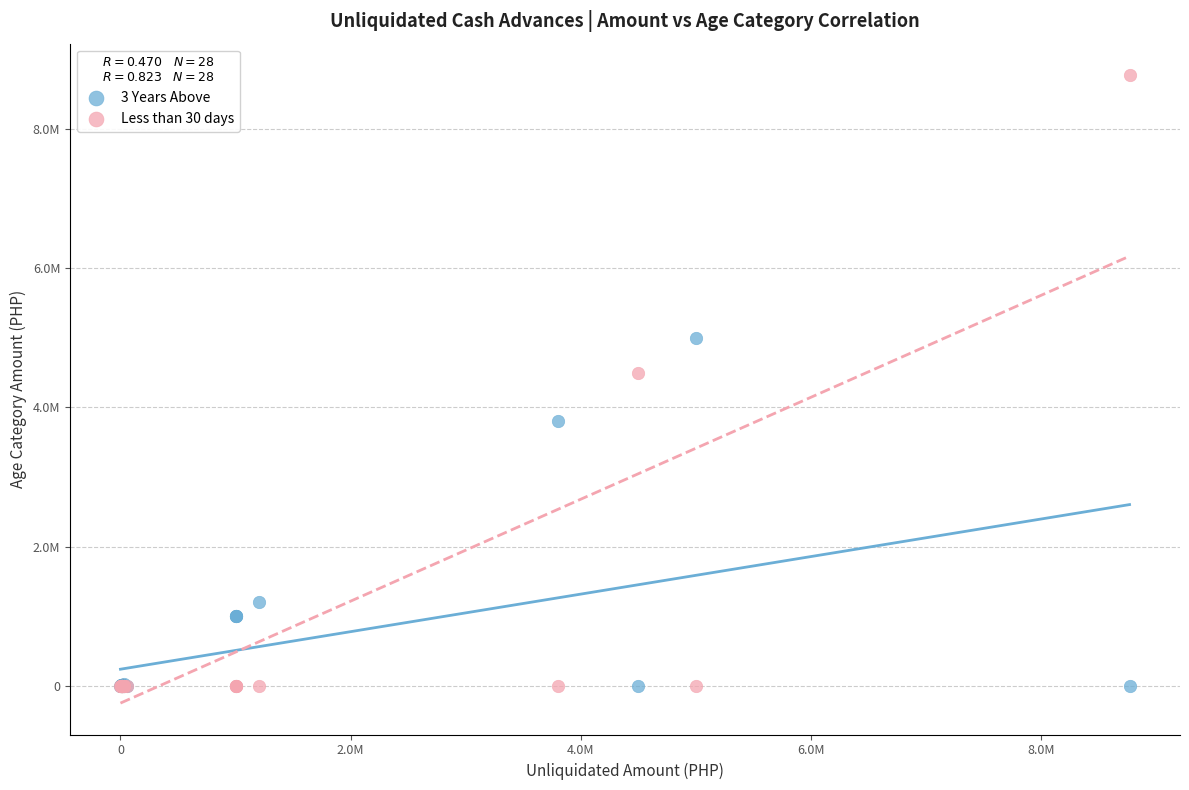

Which series has the largest Y range (max minus min)?

Less than 30 days